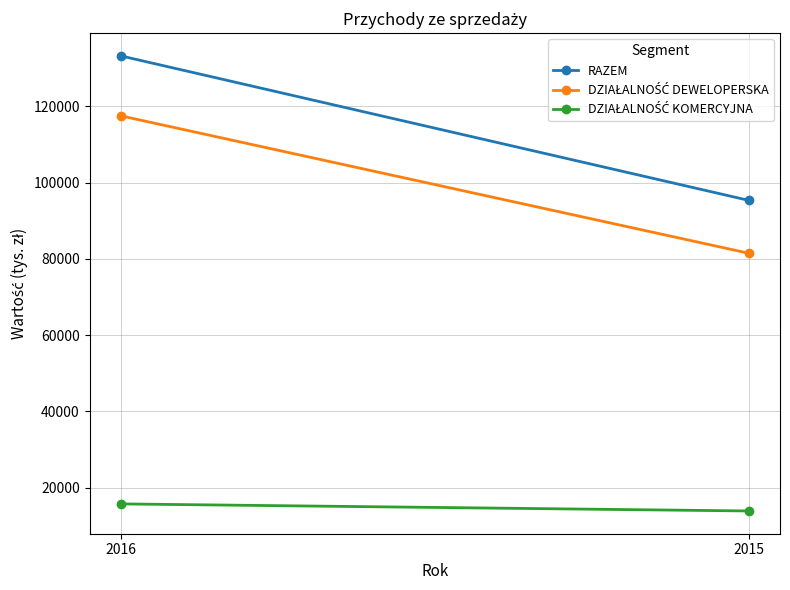

What is the value of the DZIAŁALNOŚĆ DEWELOPERSKA point at the 2nd from the left?

81500